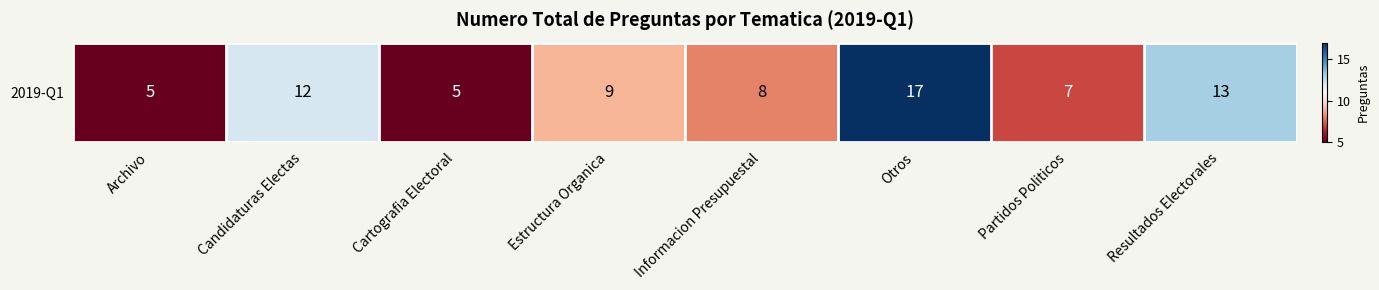

What is the sum of the values at Estructura Organica and Archivo?

14